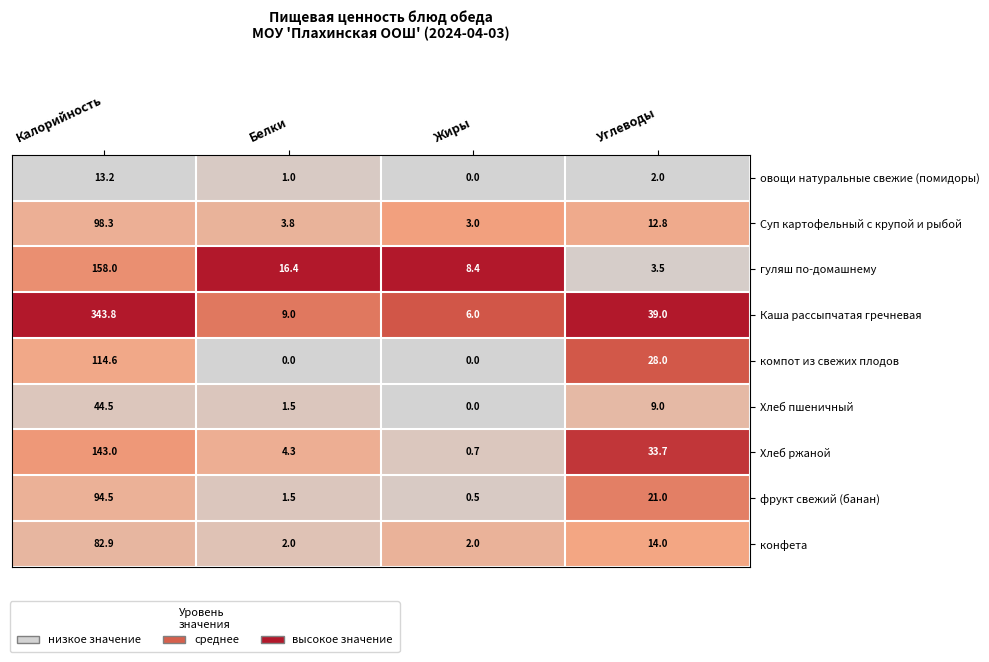

What is the minimum value for Суп картофельный с крупой и рыбой?

3.0